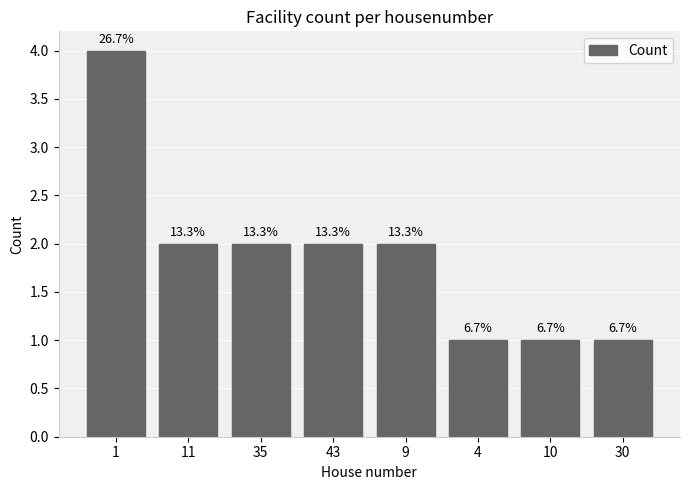

What is the sum of the values at 11 and 10?

3